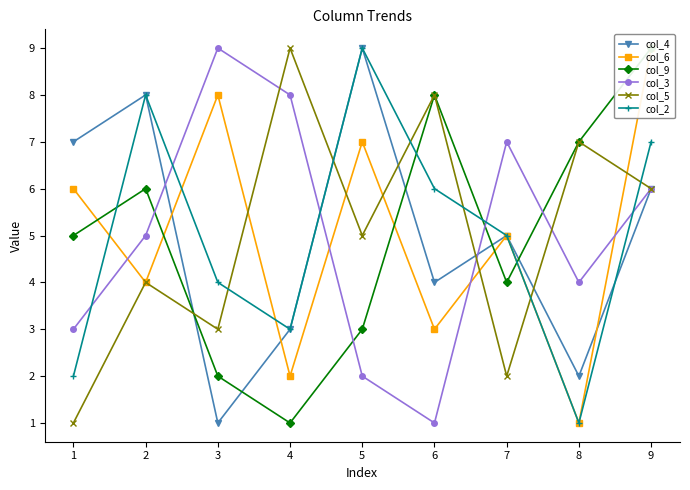

Reading left to right, list all the values displayed in this chart.

col_4: 7	8	1	3	9	4	5	2	6
col_6: 6	4	8	2	7	3	5	1	9
col_9: 5	6	2	1	3	8	4	7	9
col_3: 3	5	9	8	2	1	7	4	6
col_5: 1	4	3	9	5	8	2	7	6
col_2: 2	8	4	3	9	6	5	1	7